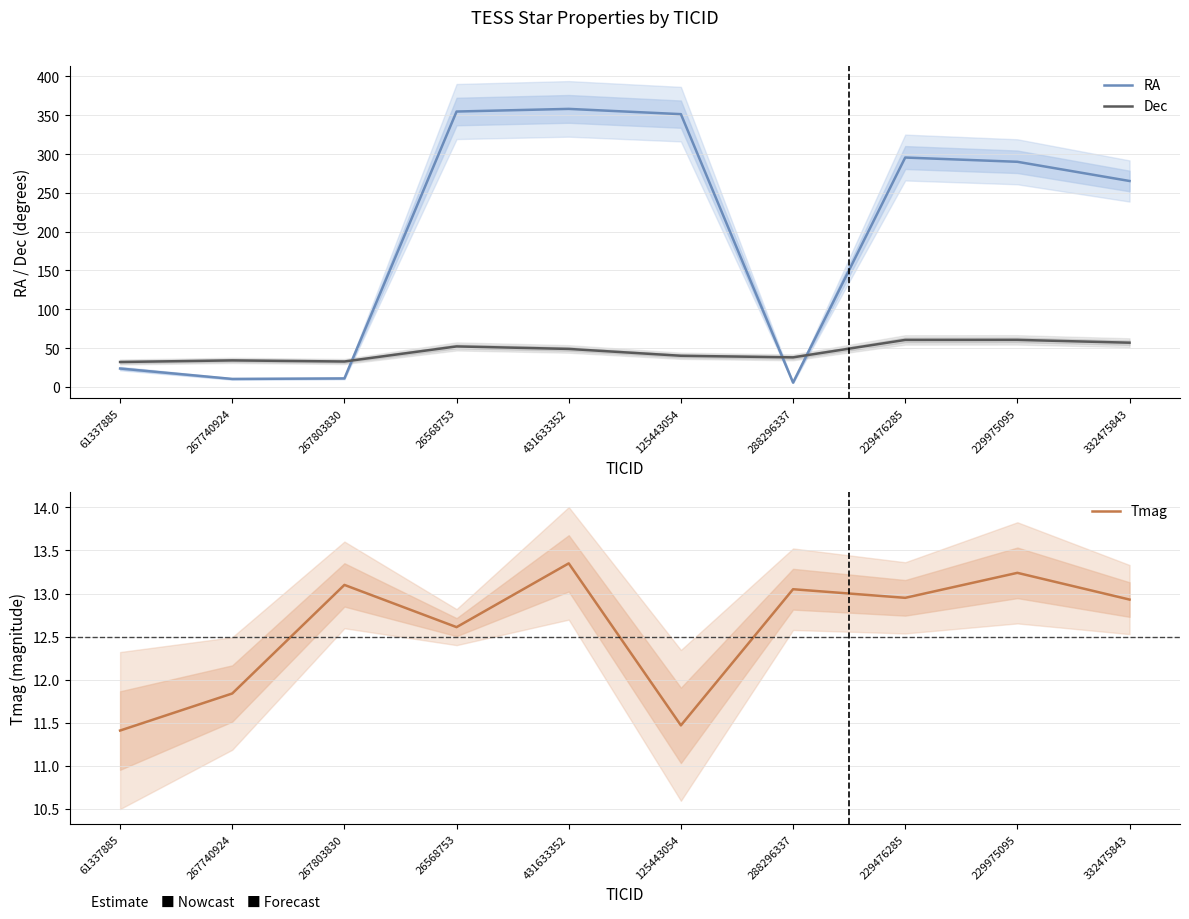

How many data points does each series have?

10